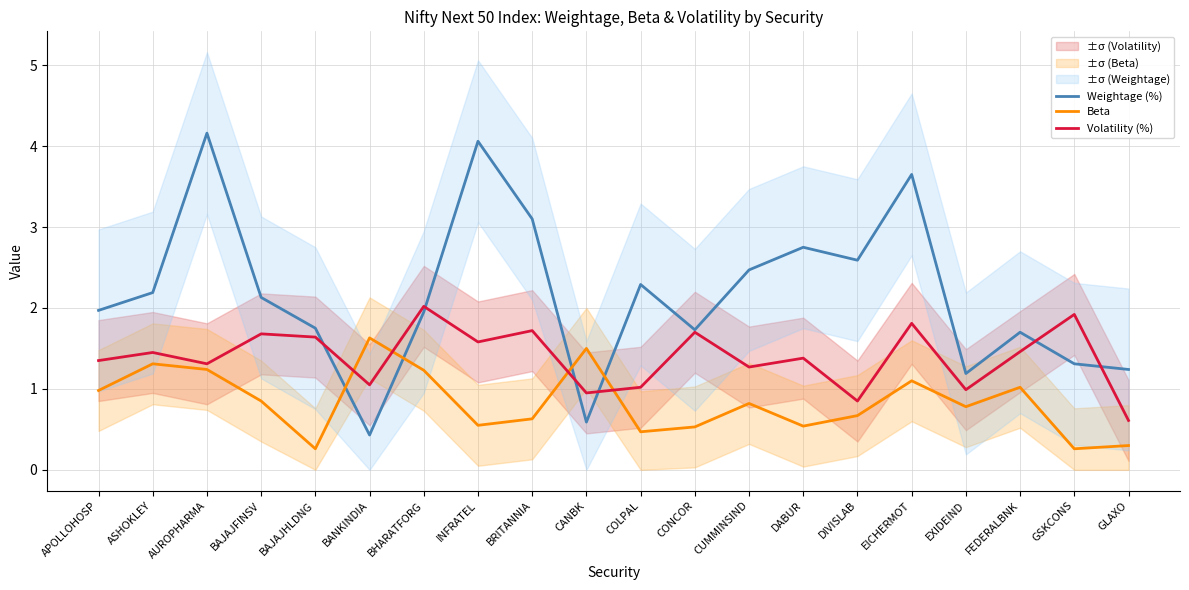

What is the label of the 18th point from the right?

AUROPHARMA